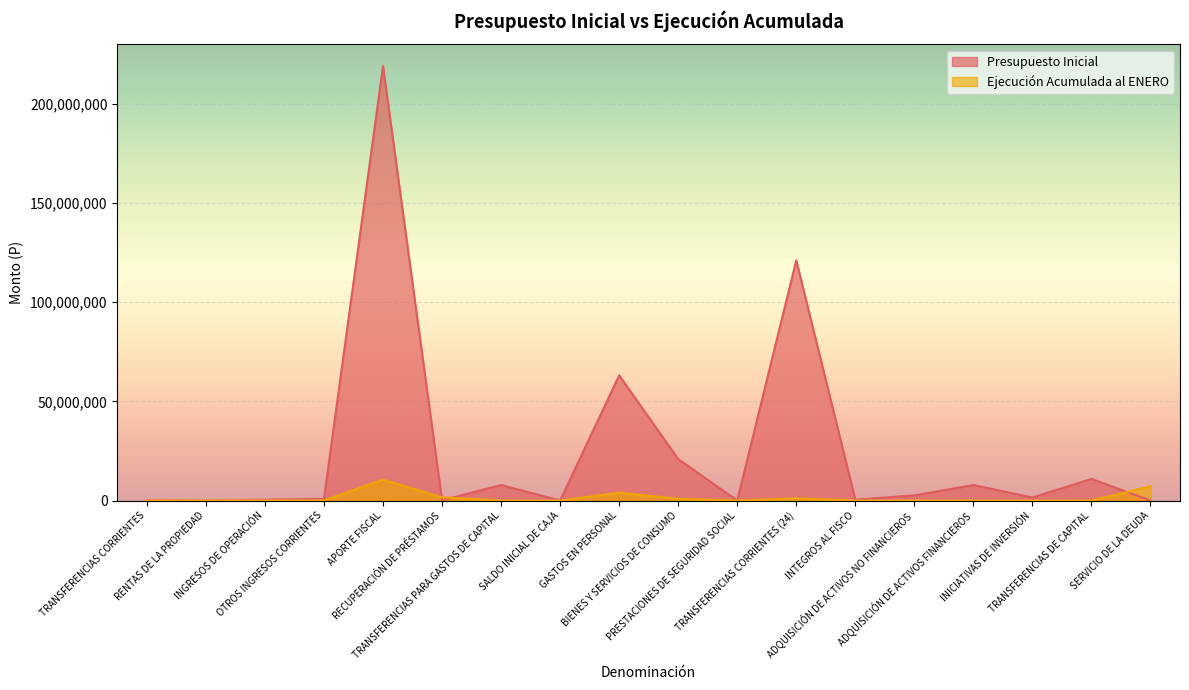

Does the chart display data point markers on the line(s)?

No